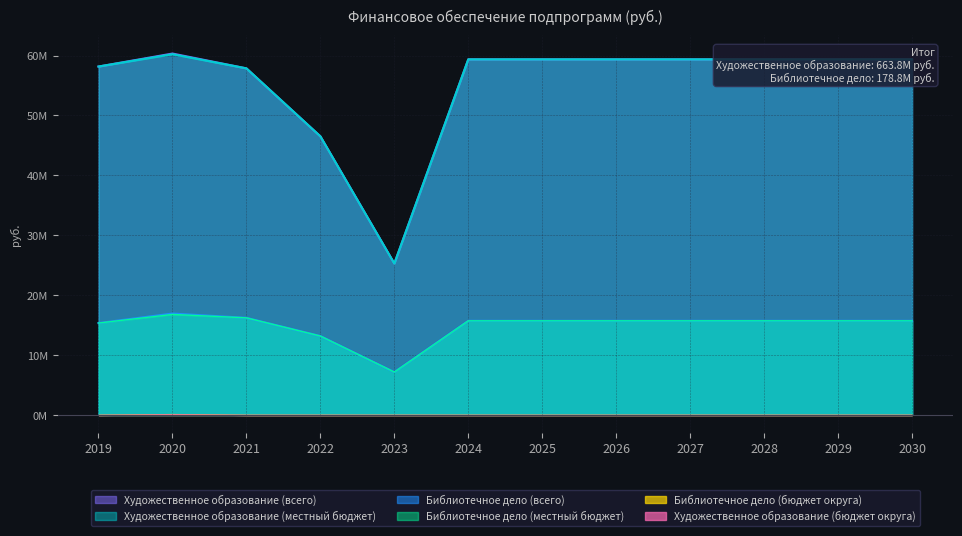

Which has a higher value, 2020 or 2029?

2020